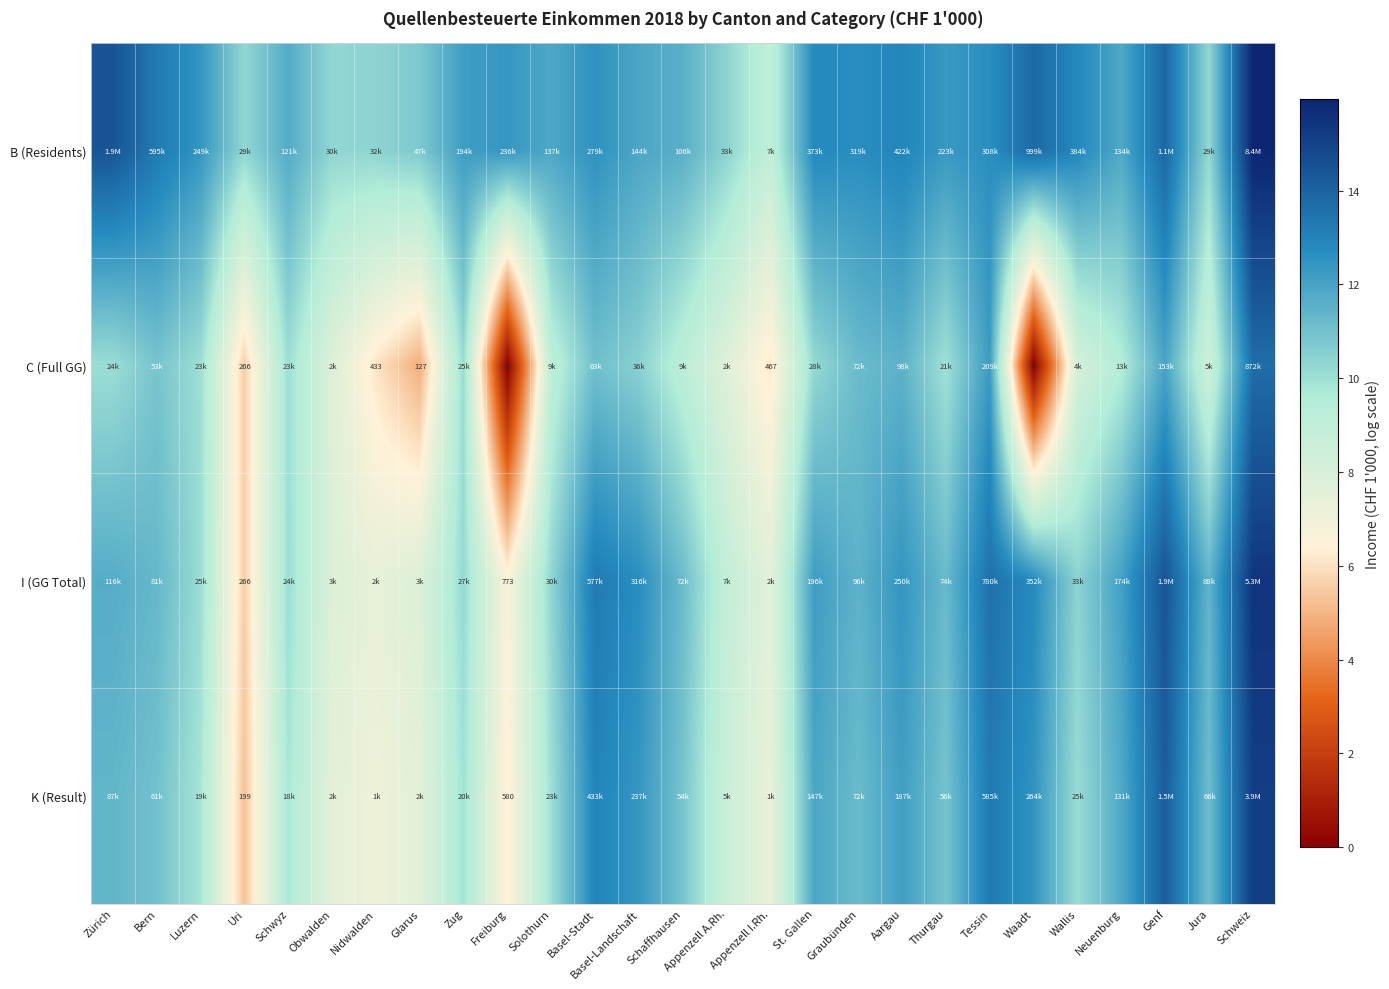

Which label corresponds to the largest value in the chart?

Schweiz